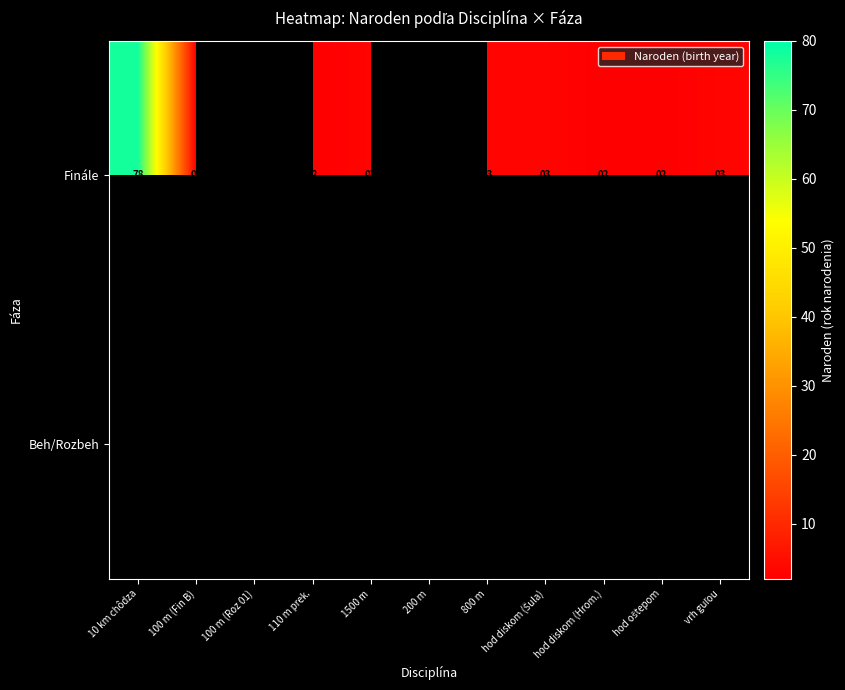

Between 1500 m and 100 m (Fin B), which is larger?

1500 m